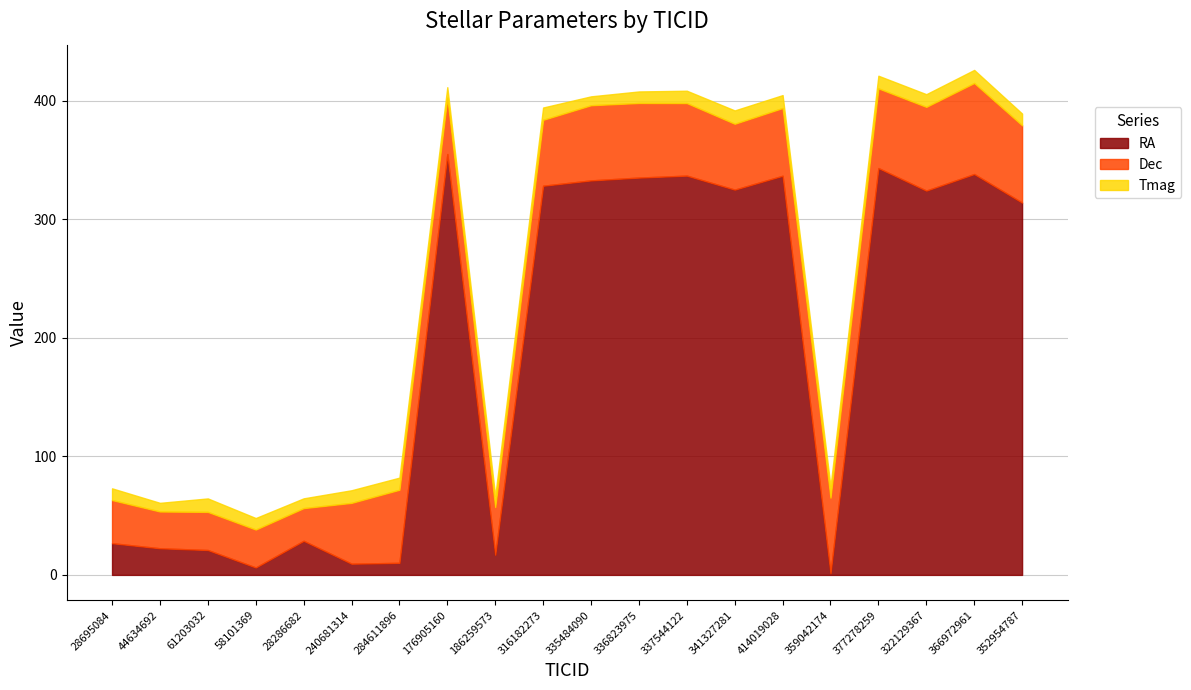

How many times do RA and Dec cross each other?

7